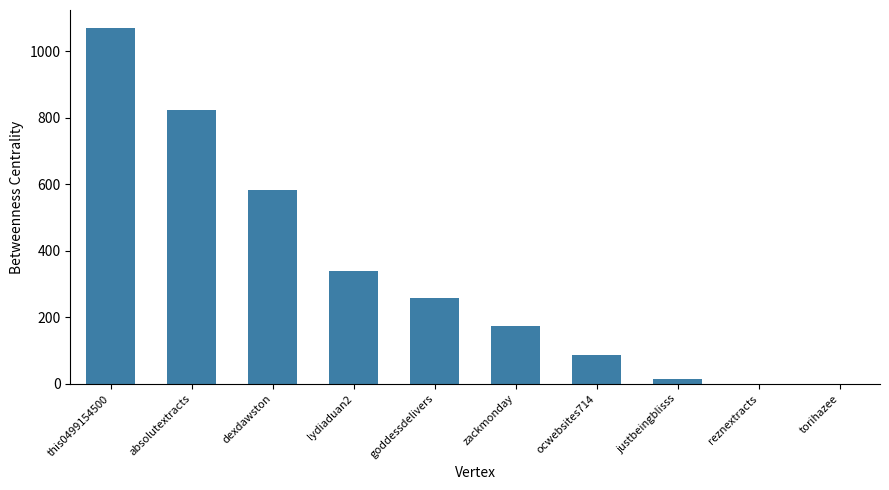

How many distinct data groups are displayed?

1